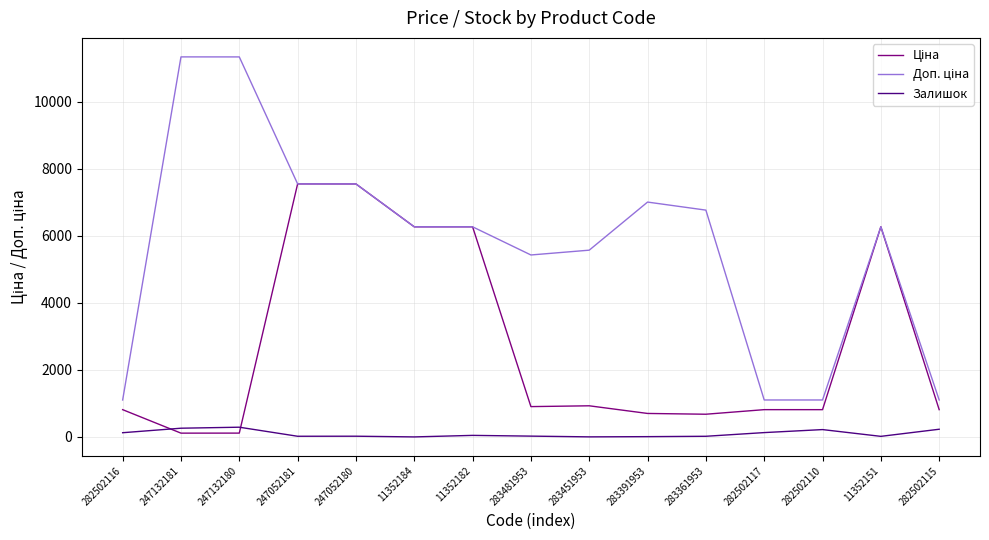

What is the greatest value displayed?

11334.2